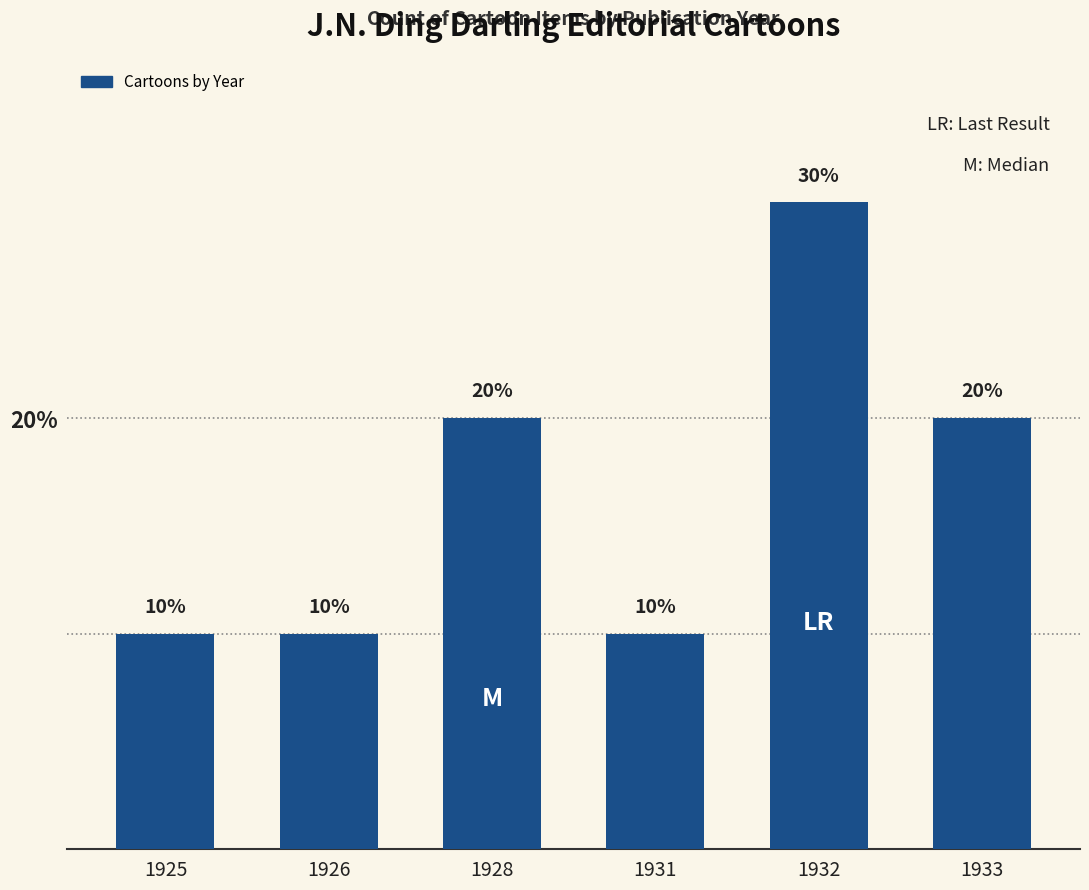

How many bars are there in total?

6